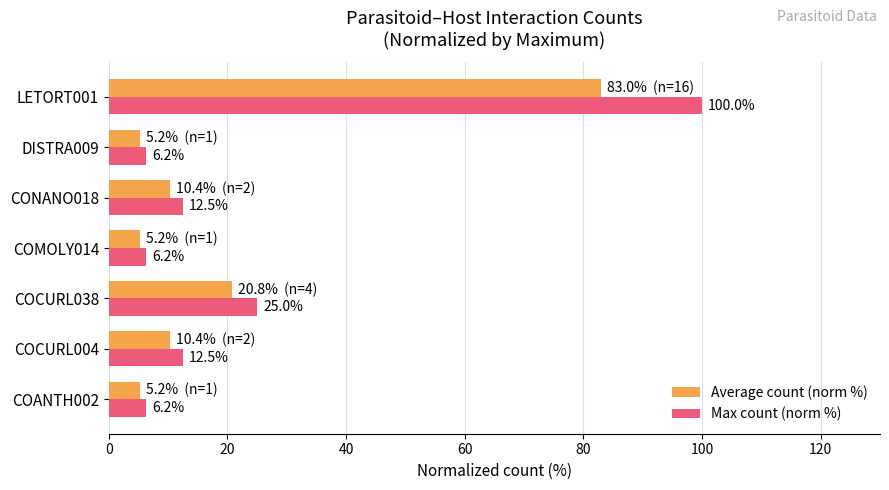

Count the number of data series in this chart.

2